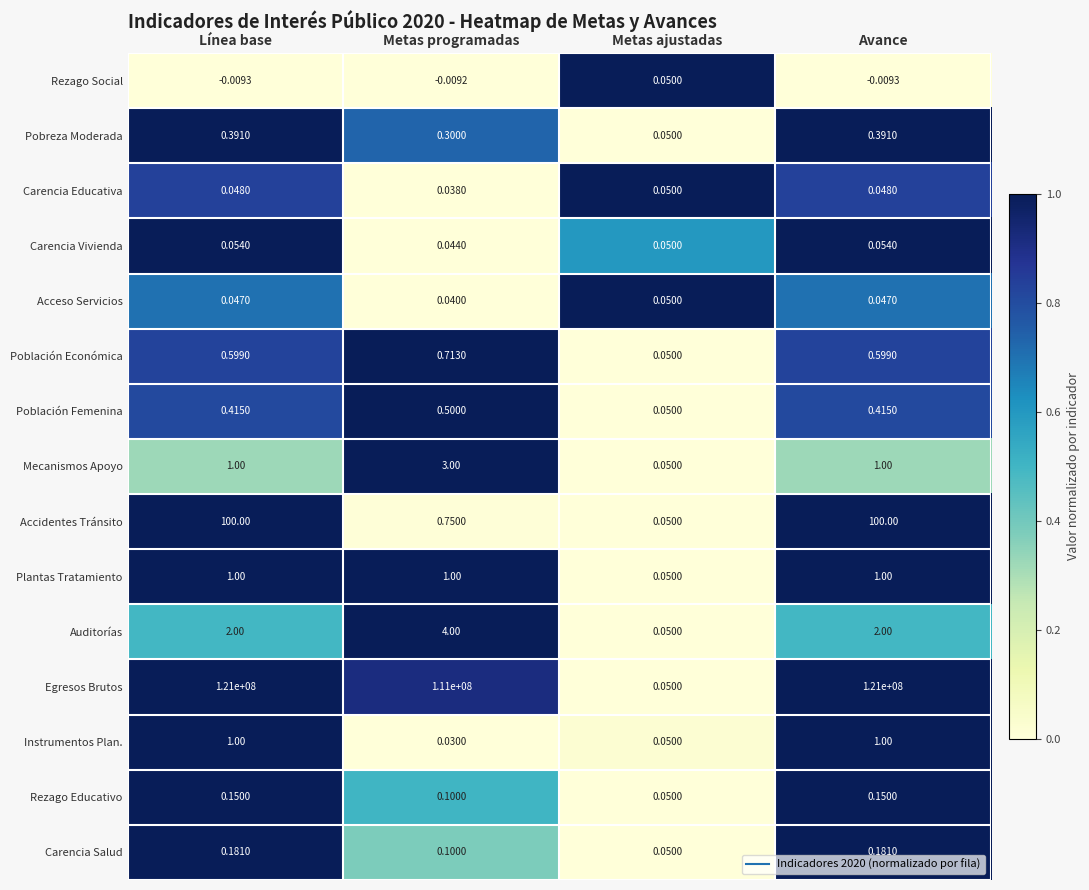

Which category has the lowest value in the Carencia Educativa series?

Metas programadas